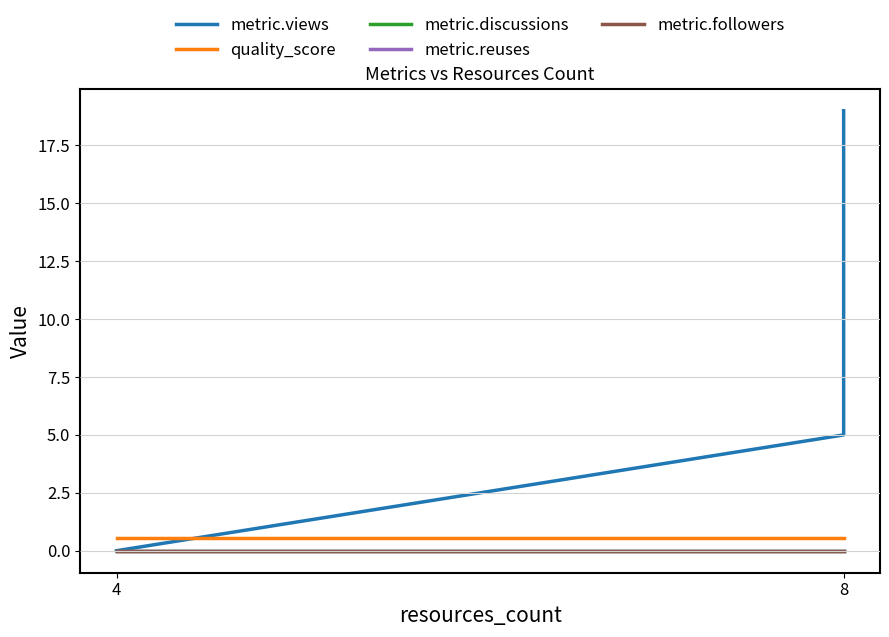

Reading left to right, what are all the values shown in this chart?

metric.views: 0.0	0.0	5.0	19.0
quality_score: 0.6	0.6	0.6	0.6
metric.discussions: 0.0	0.0	0.0	0.0
metric.reuses: 0.0	0.0	0.0	0.0
metric.followers: 0.0	0.0	0.0	0.0